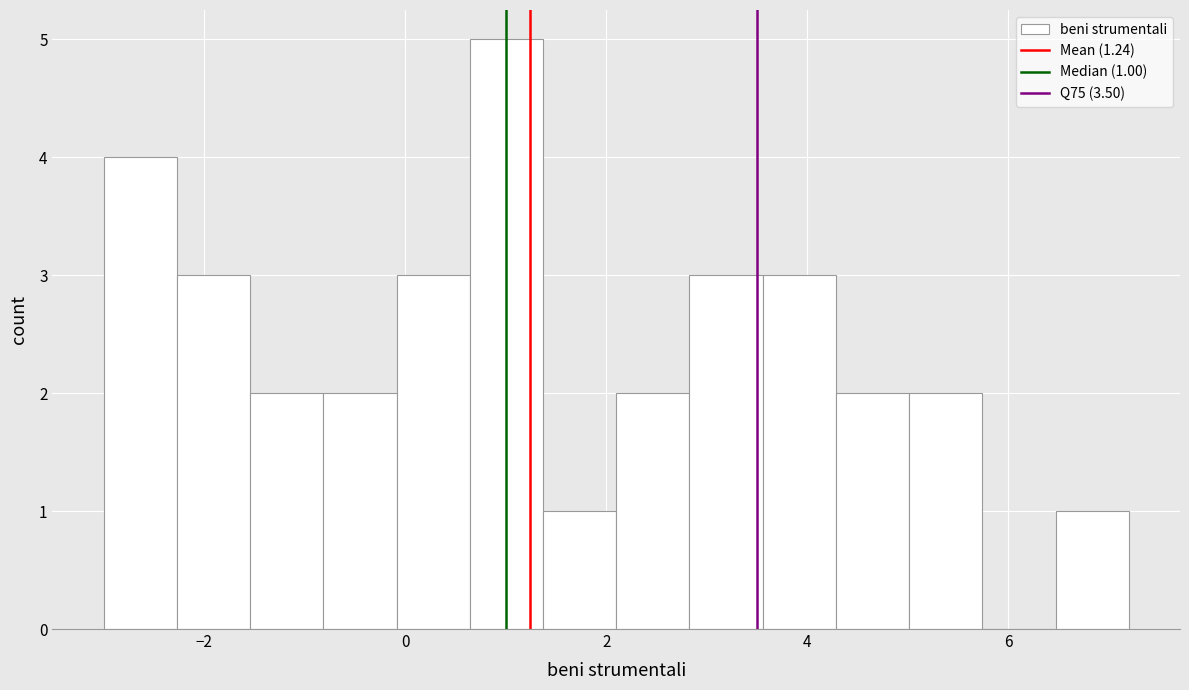

Around what value on the x-axis is the tallest bar? Give the approximate position of its centre, as read against the axis.

1.0